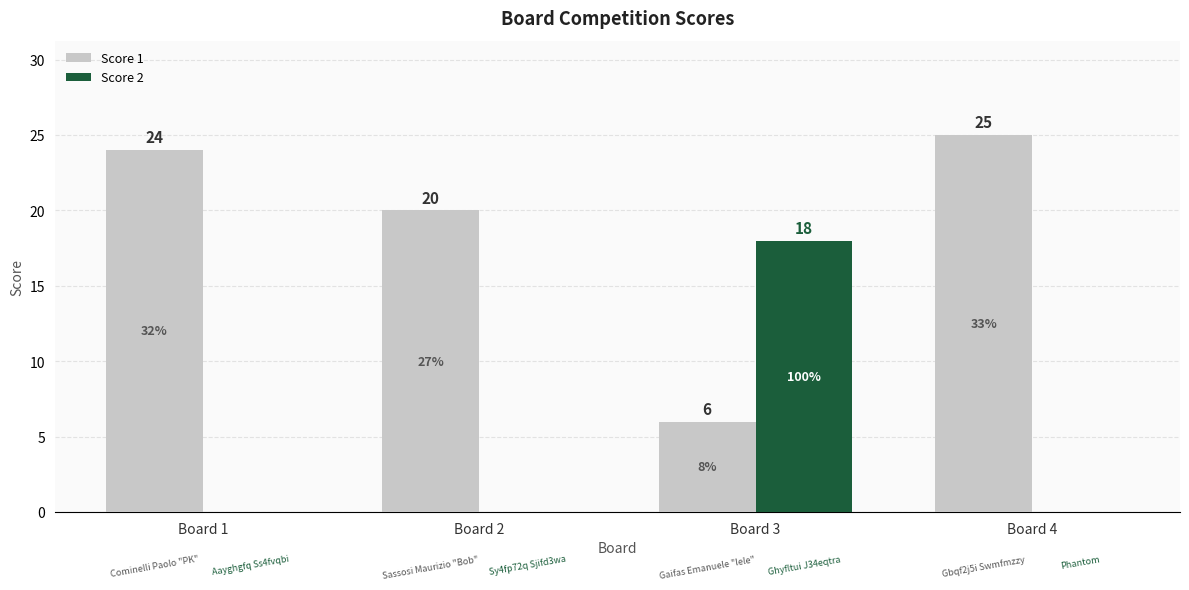

What is the total value across all series at Board 4?

25